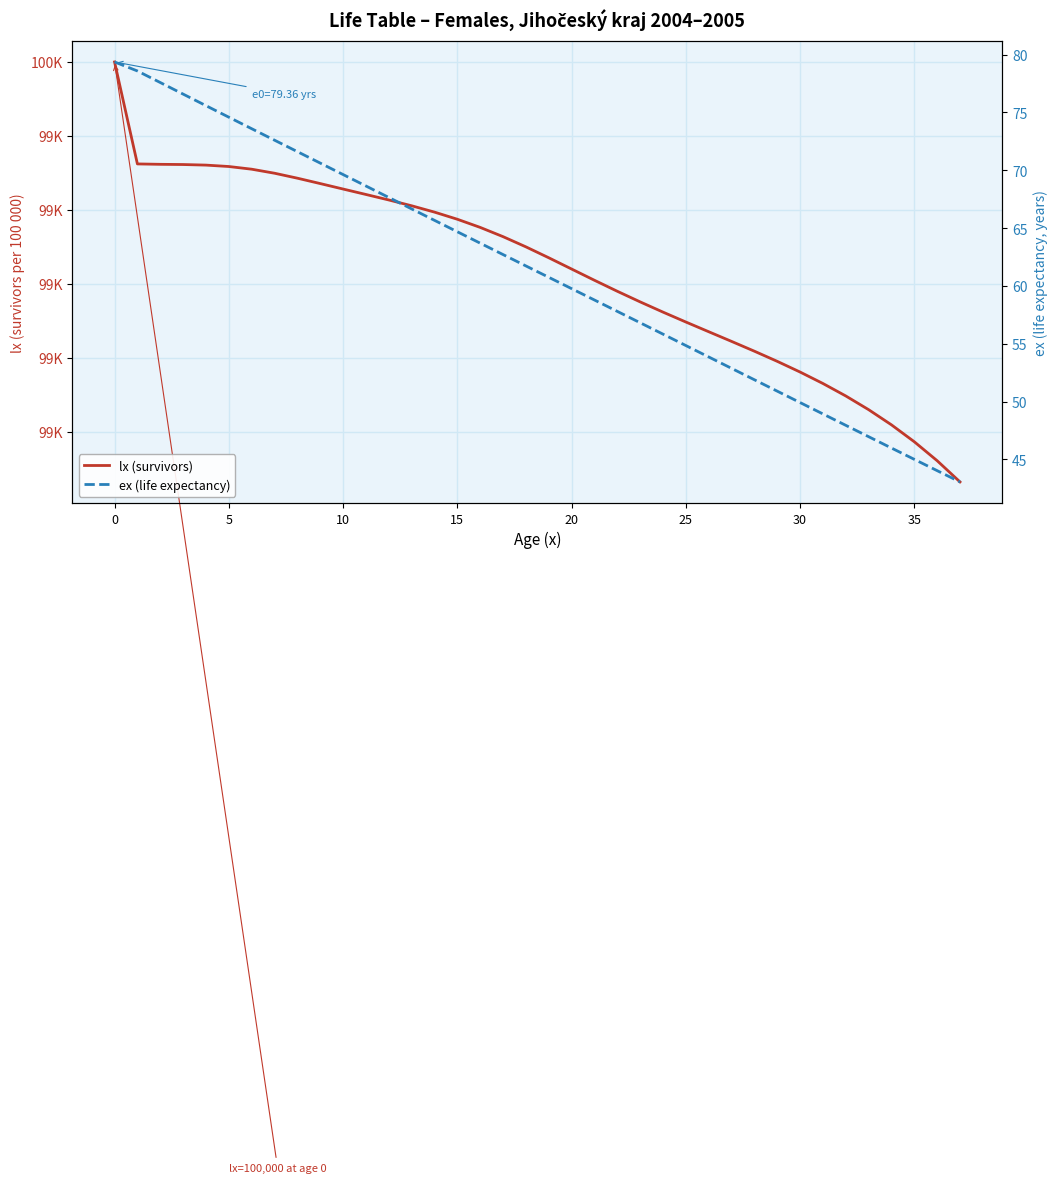

True or false: ex (life expectancy) has more than 0 interior local peaks.

False